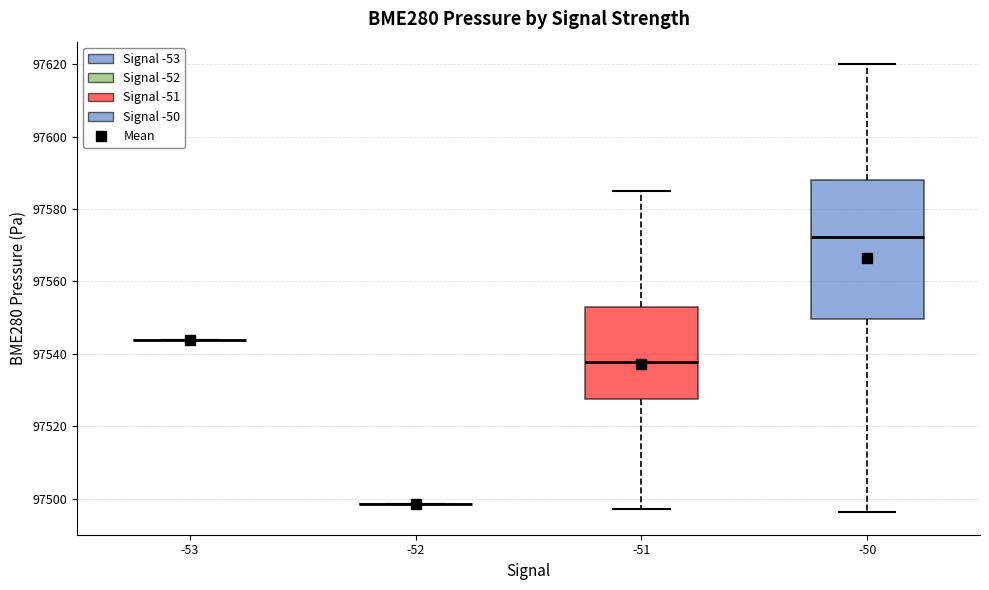

Reading left to right, read every box against the y-axis: the position of its median line, the range the box covers, and the ends of its whiskers. The values are not printed on the chart, so give them approximately, as read against the axis.

-53: box collapsed to a line at 97544, whiskers 97544 to 97544
-52: box collapsed to a line at 97498, whiskers 97498 to 97498
-51: median 97538, box 97528 to 97552, whiskers 97498 to 97586
-50: median 97572, box 97550 to 97588, whiskers 97496 to 97620